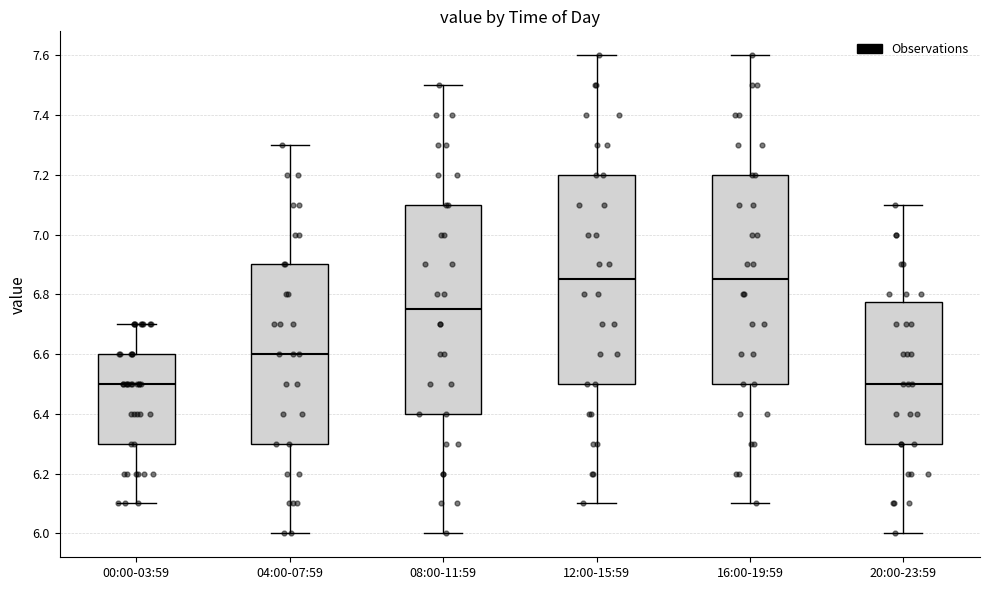

Where does the upper whisker of the box for 08:00-11:59 end on the y-axis? The values are not printed on the chart, so give them approximately, as read against the axis.

7.50